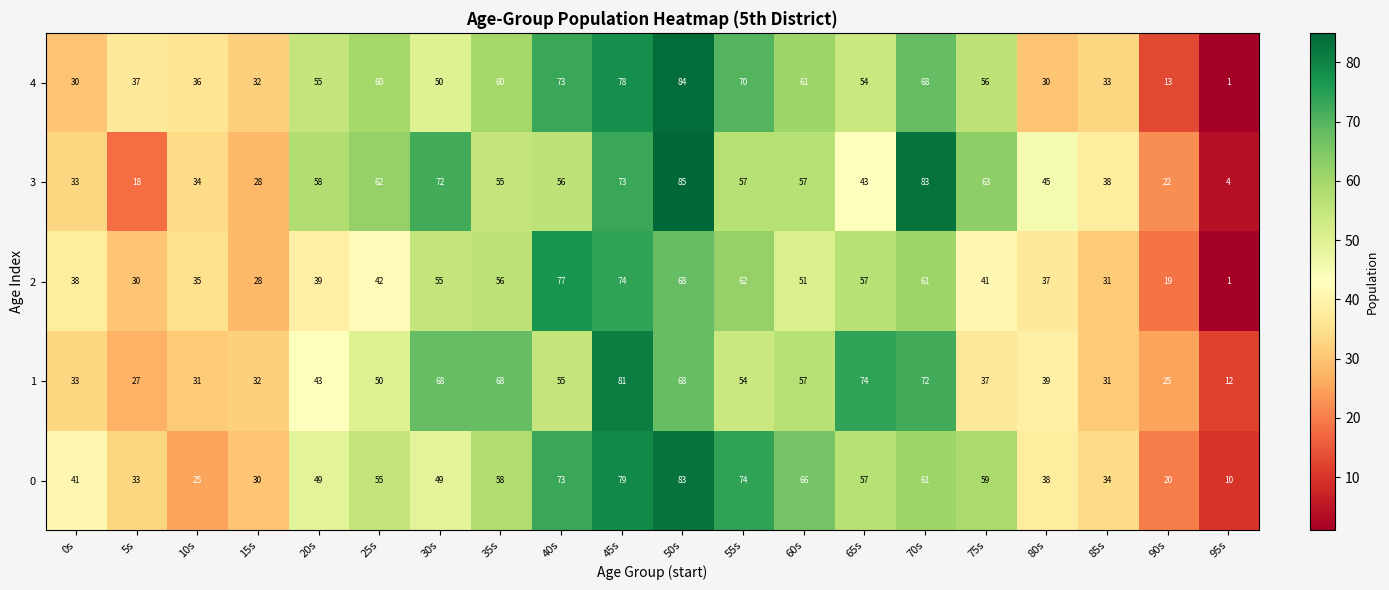

How many series are shown in this chart?

5